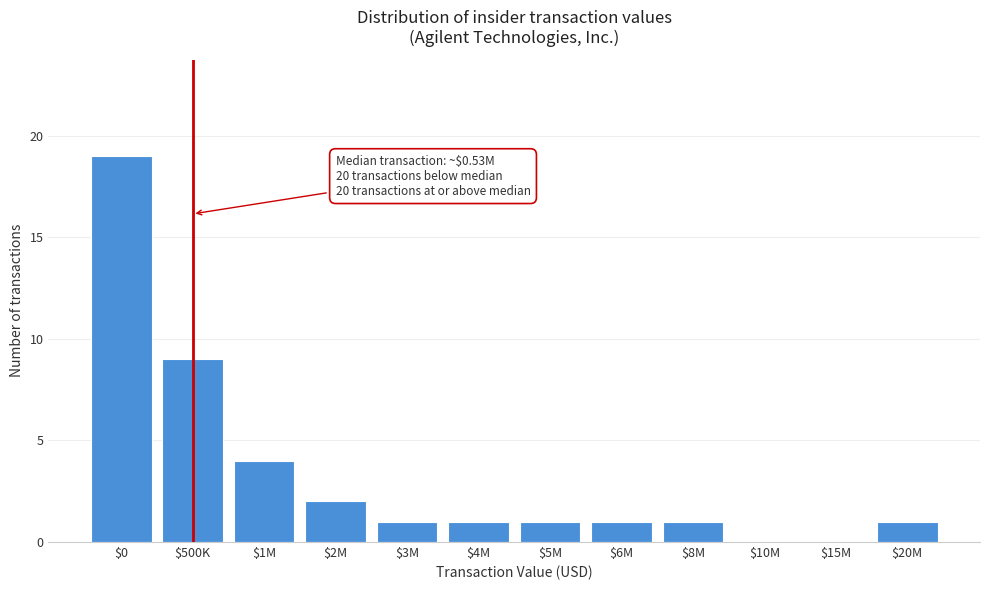

What is the maximum value shown in the chart?

19